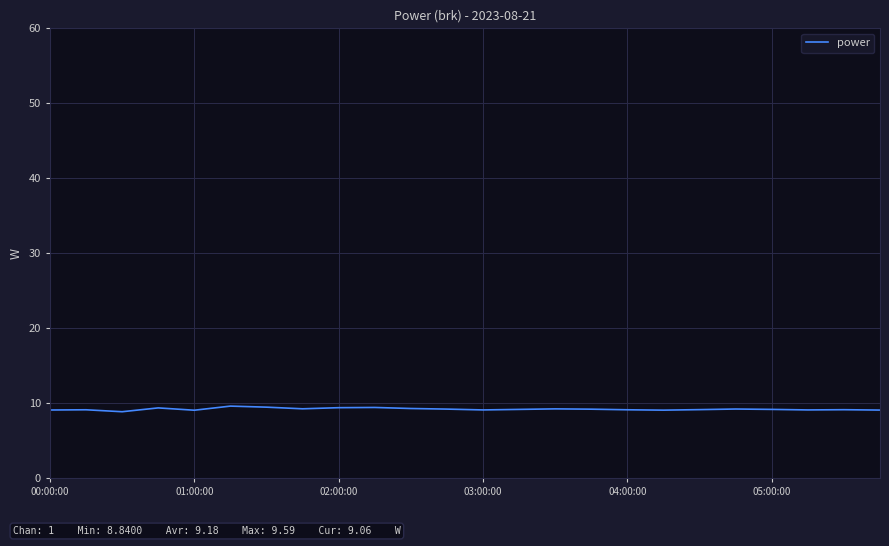

What is the greatest value displayed?

9.6